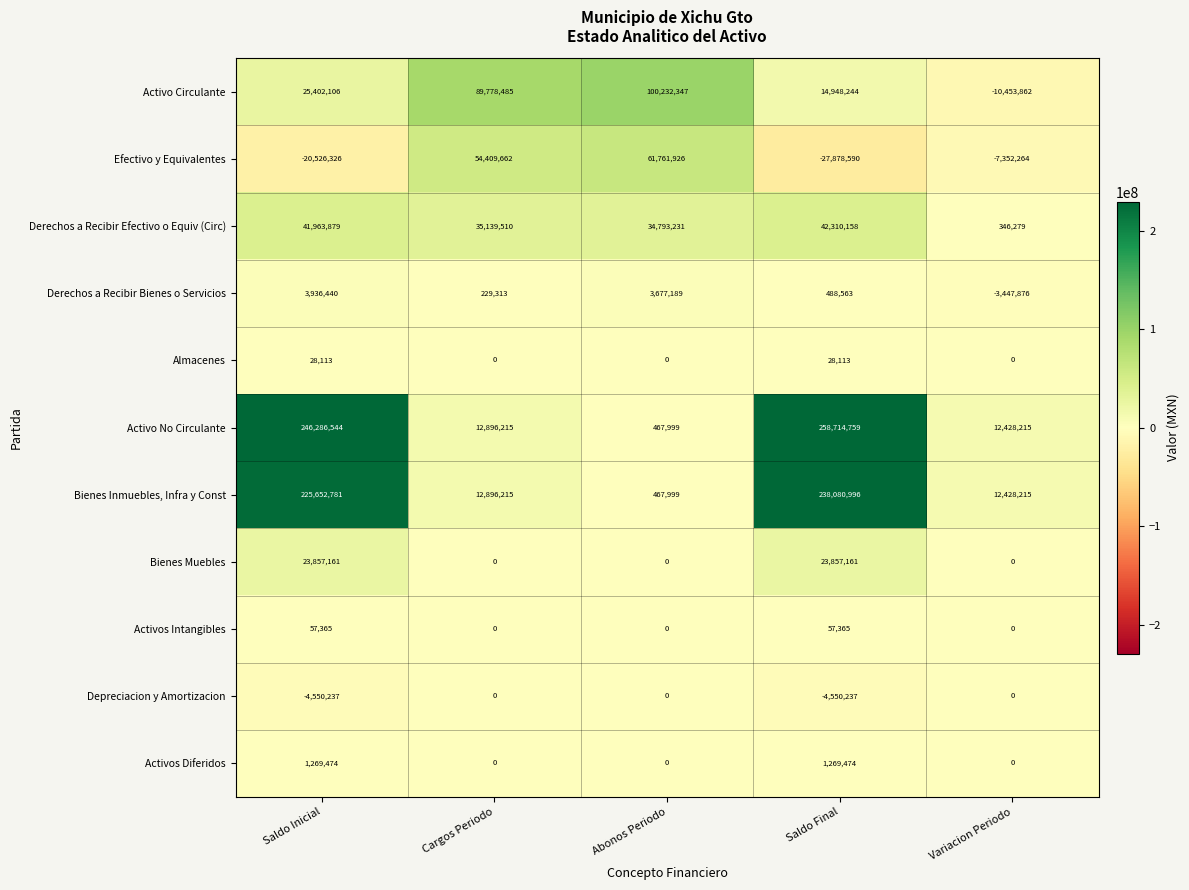

What is the difference between the Activo Circulante values at Saldo Inicial and Cargos Periodo?

64376379